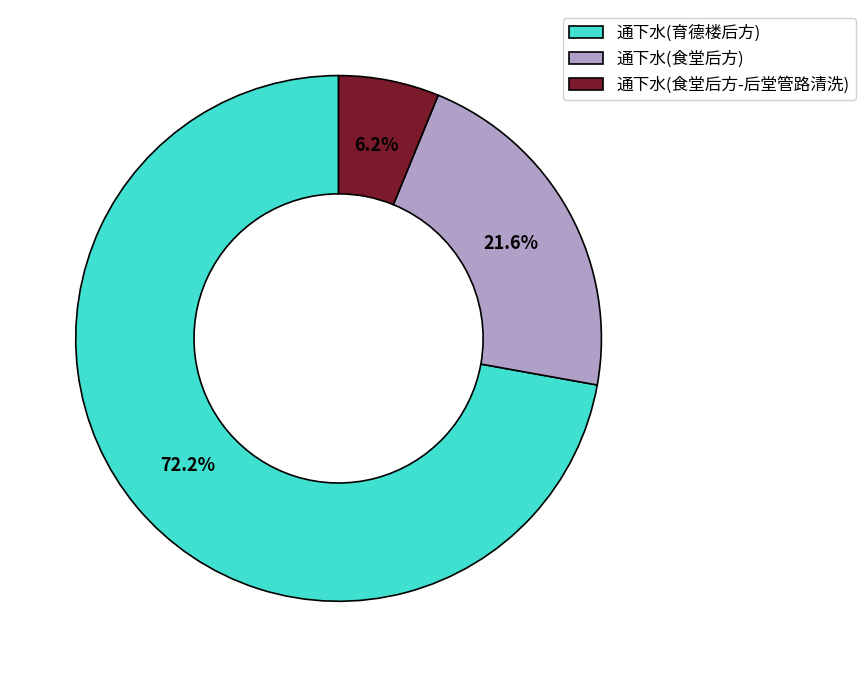

Do 通下水(育德楼后方) and 通下水(食堂后方-后堂管路清洗) together represent more than half of the pie?

Yes